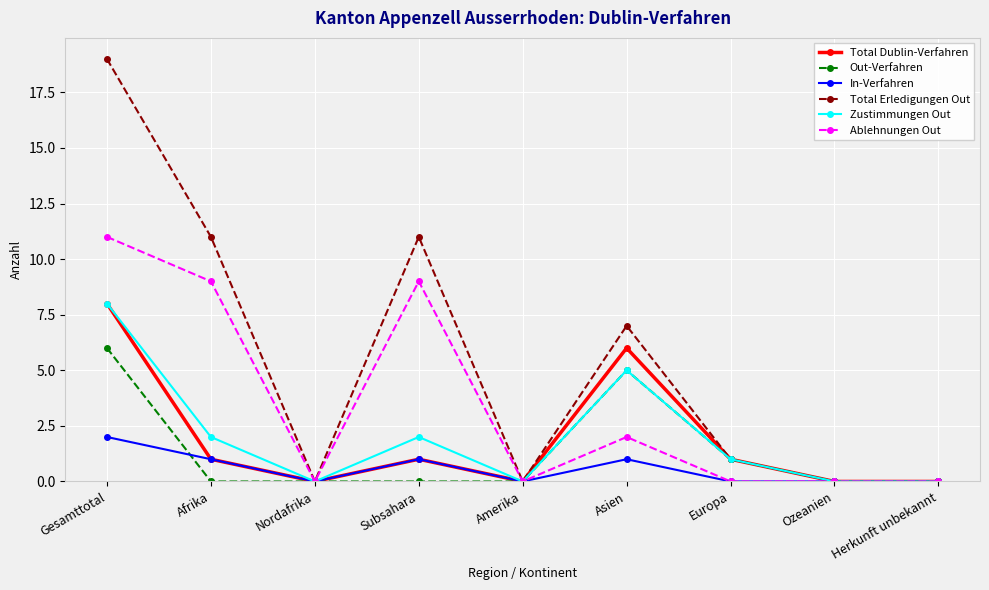

Which series has the largest range (max minus min)?

Total Erledigungen Out